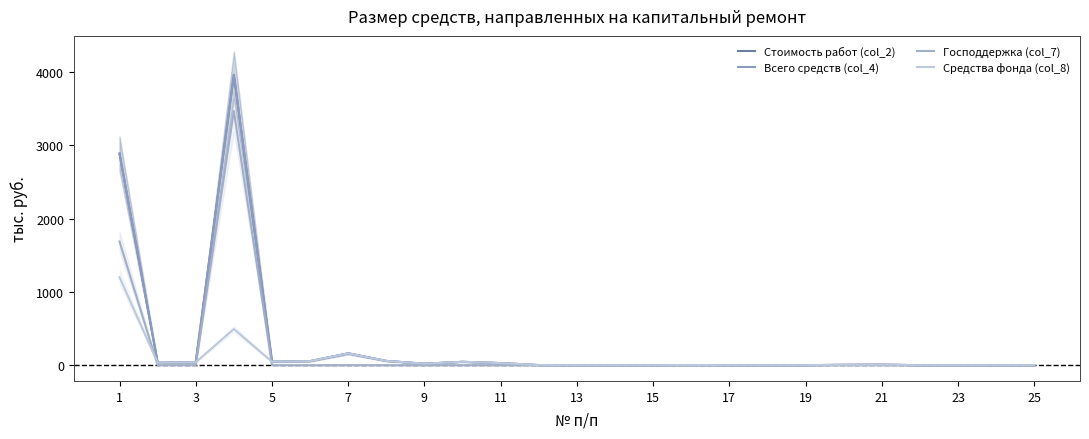

True or false: Господдержка (col_7) has a value of -2316.3 at 11.

False